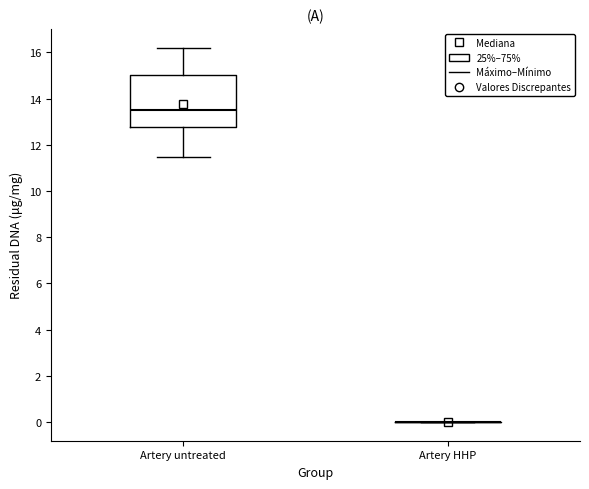

Reading left to right, transcribe this box plot: for each box, give where its median line is, the range the box spans, and where its two whiskers end, as read against the y-axis. The values are not printed on the chart, so give them approximately, as read against the axis.

Artery untreated: median 13.6, box 12.8 to 15.0, whiskers 11.4 to 16.2
Artery HHP: box collapsed to a line at 0.0, whiskers 0.0 to 0.0